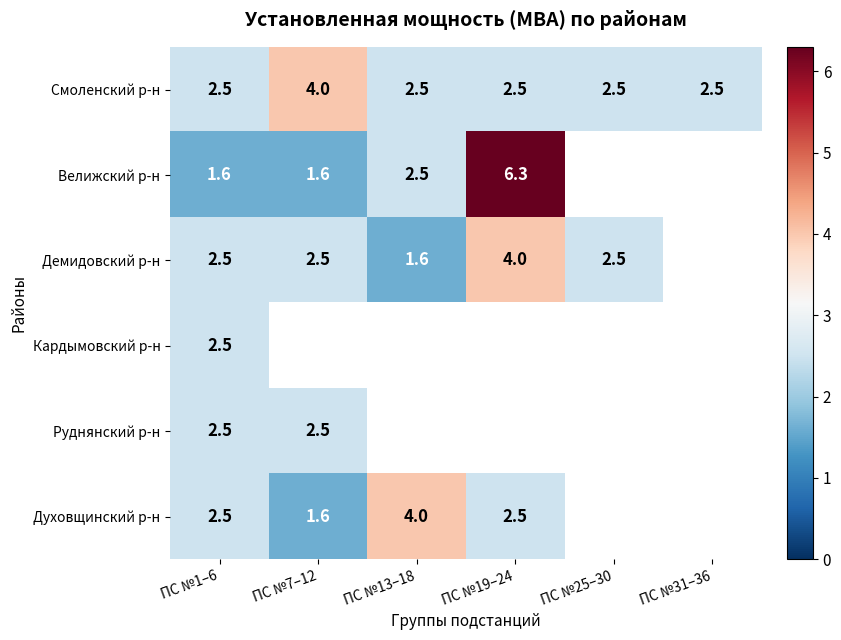

At how many categories does at least one series exceed 5?

1